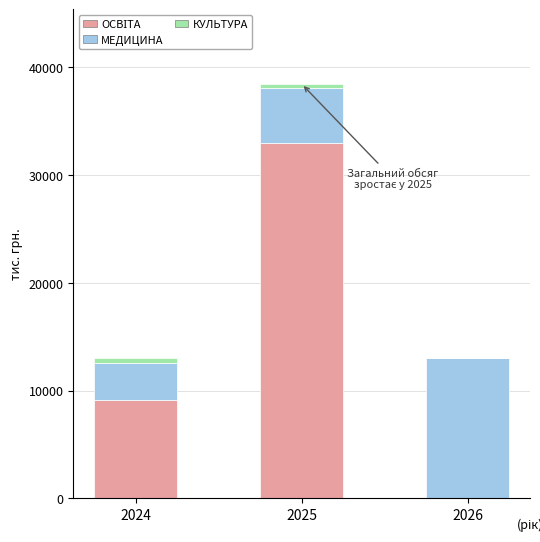

At which category is the sum across all series the highest?

2025